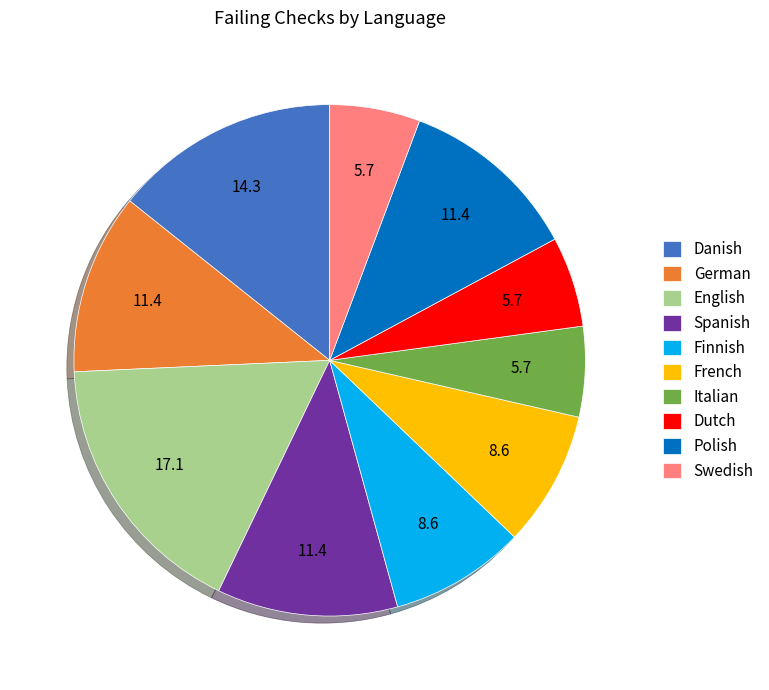

True or false: Swedish accounts for 6% of the total.

True